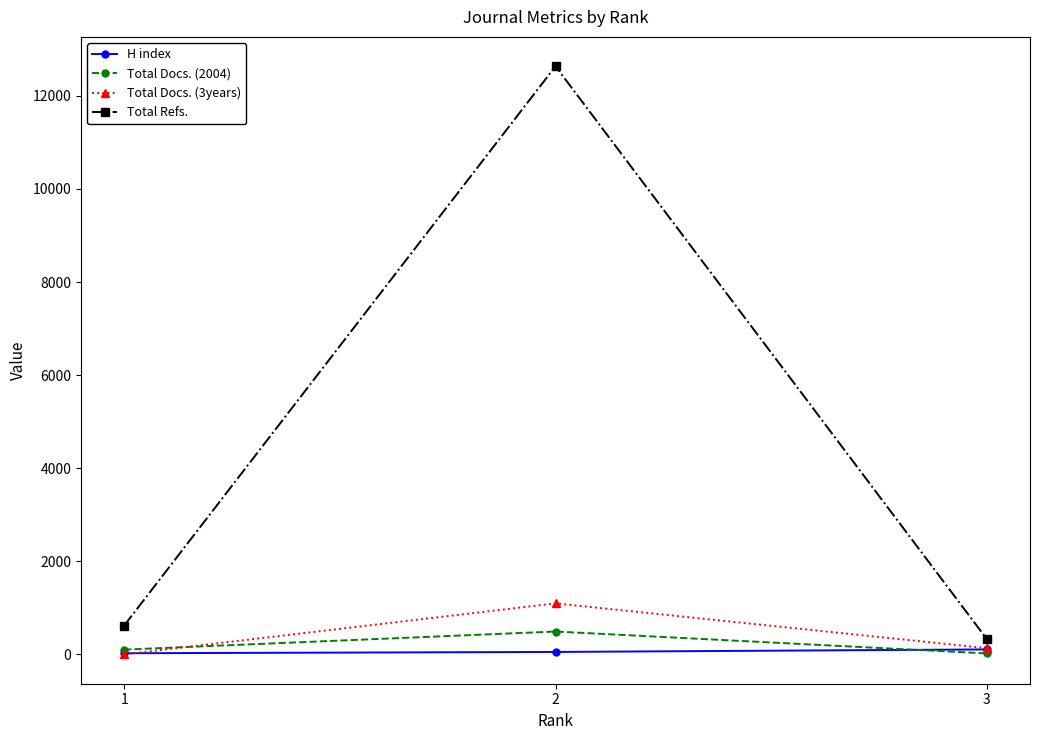

Which series has the widest spread of values?

Total Refs.